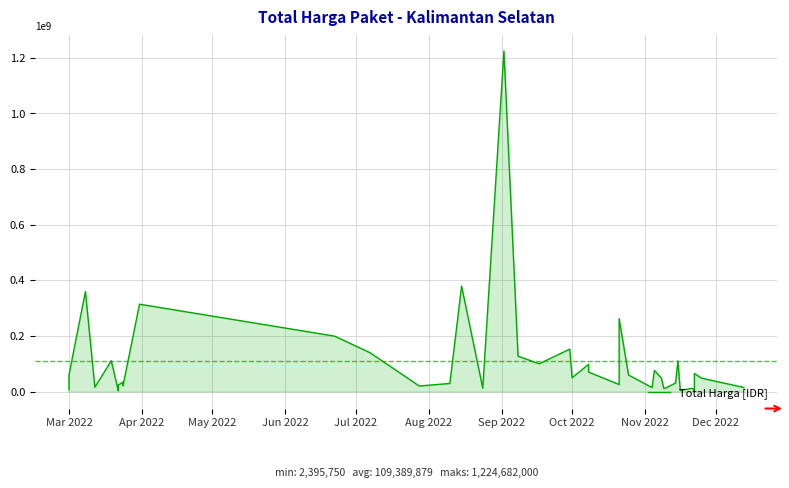

What is the maximum value shown in the chart?

1224682000